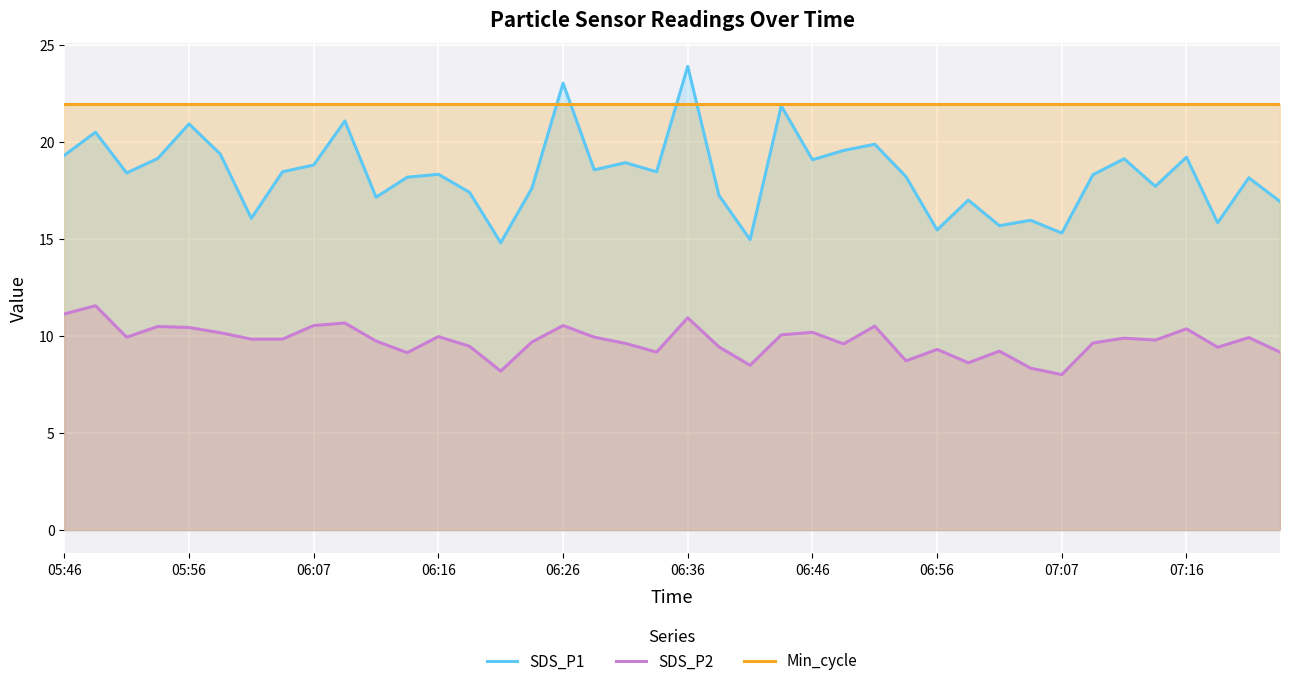

How many lines are shown in the chart?

3